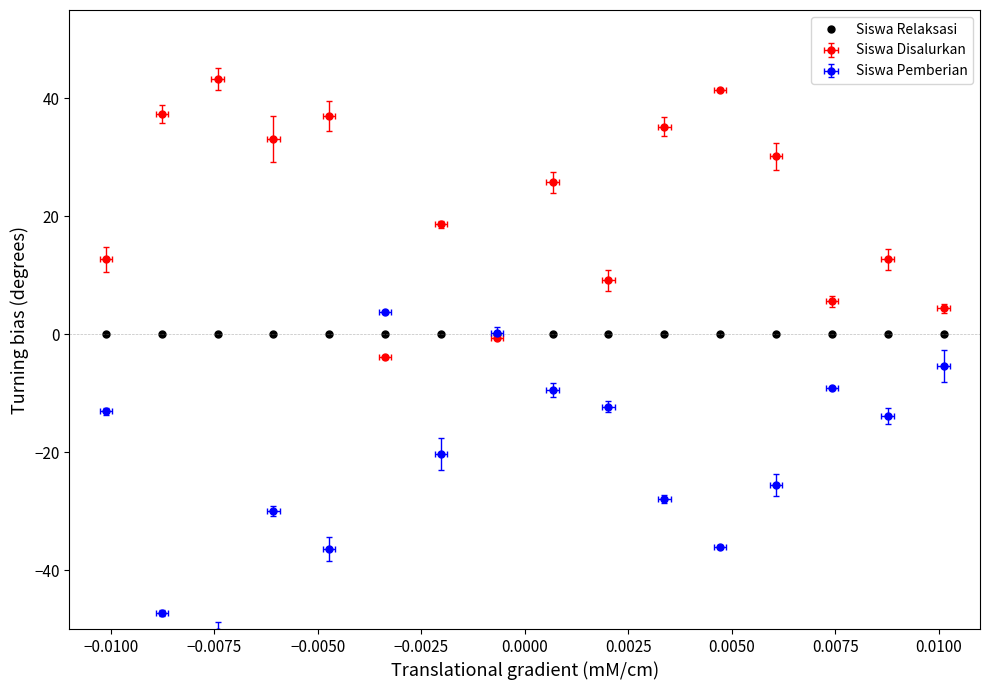

How many data points in Siswa Pemberian are less than -13?

11